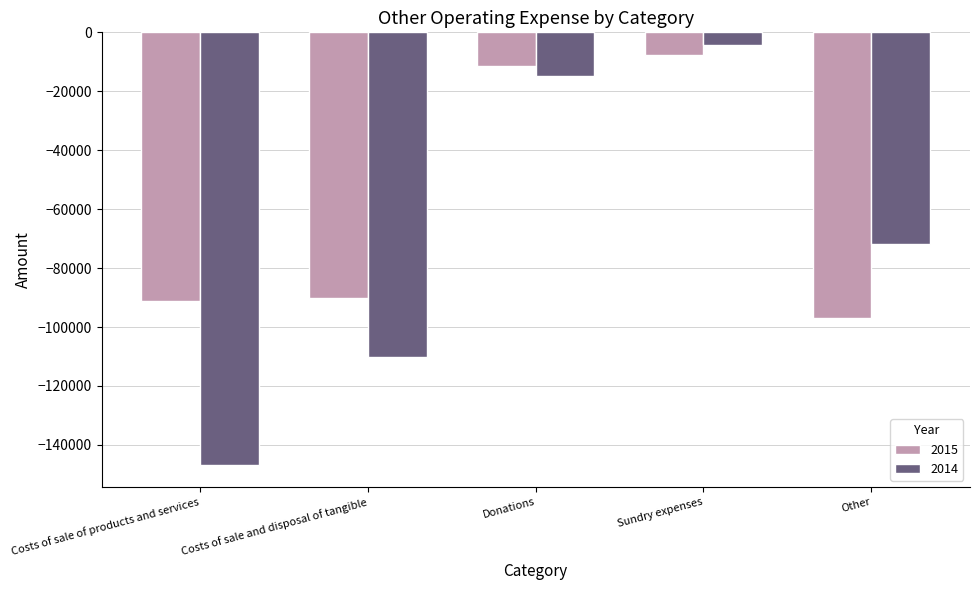

Is it true that 2014 equals -20671 at Donations?

False